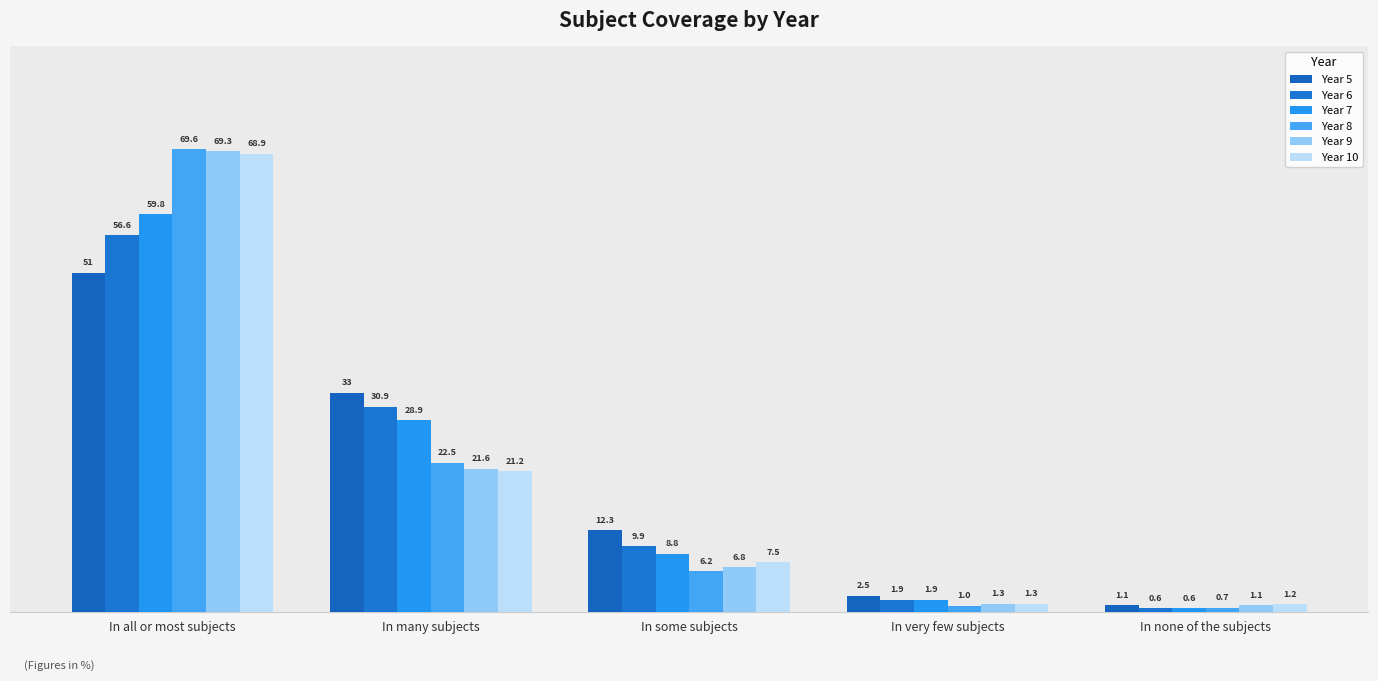

How many values in the Year 5 series are below 12?

2